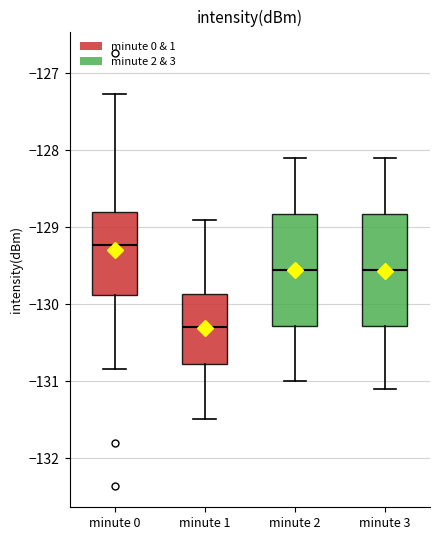

Where does the median line of the box for minute 3 sit on the y-axis? The values are not printed on the chart, so give them approximately, as read against the axis.

-129.5